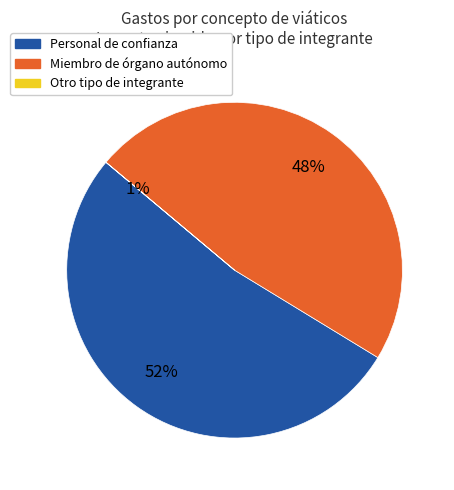

True or false: Gastos de Viaje (Nacional-28) accounts for 10% of the total.

False